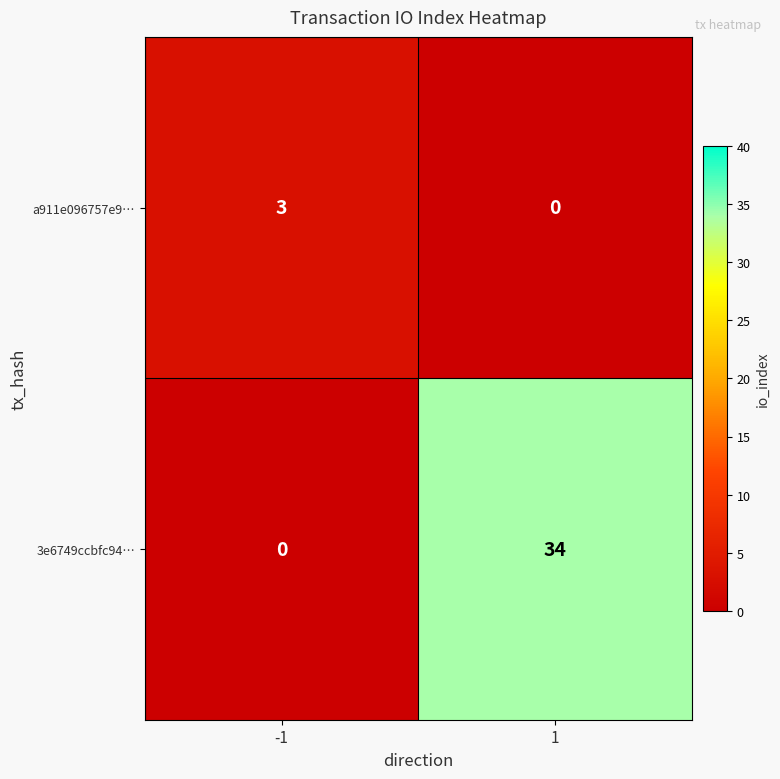

True or false: a911e096757e9… has a value of 1 at -1.

False